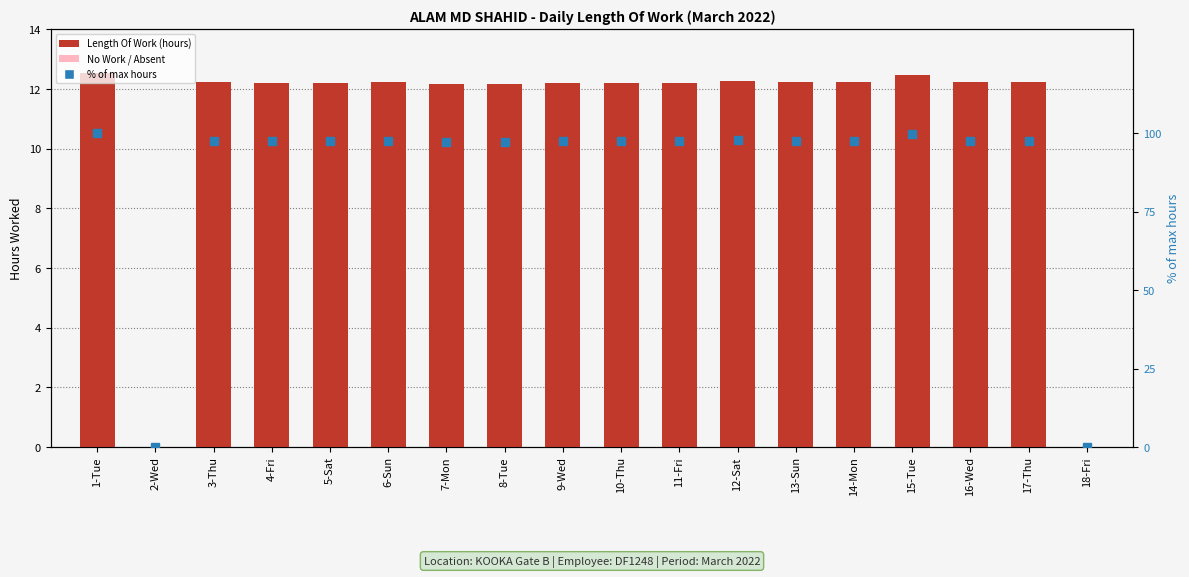

At which label is Length Of Work closest to 6?

2-Wed